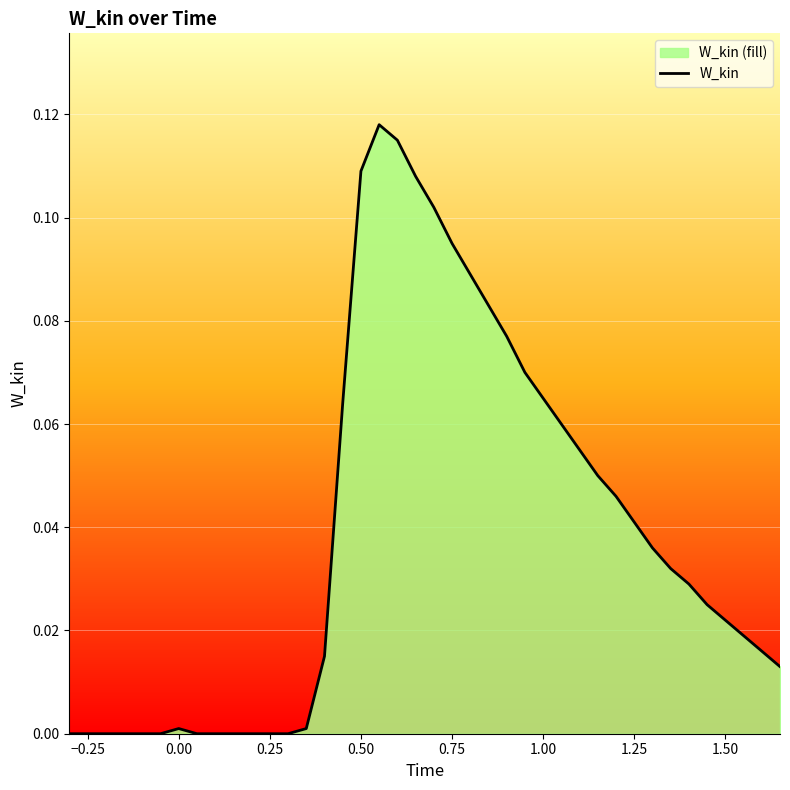

The chart shows a value of 0.1 at −0.25. True or false?

False